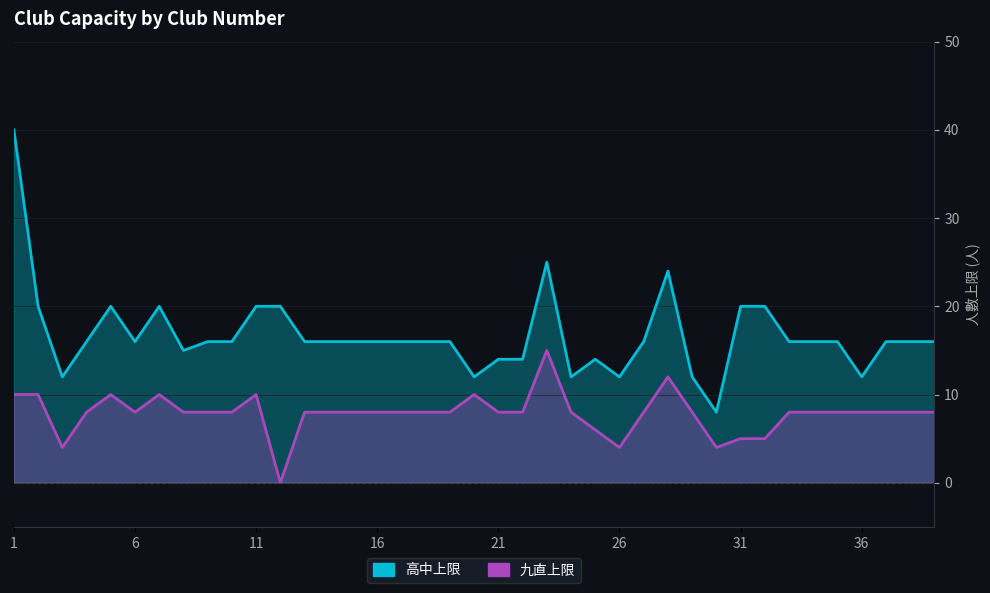

Reading right to left, what are all the values shown in this chart?

高中上限: 39=16	38=16	37=16	36=12	35=16	34=16	33=16	32=20	31=20	30=8	29=12	28=24	27=16	26=12	25=14	24=12	23=25	22=14	21=14	20=12	19=16	18=16	17=16	16=16	15=16	14=16	13=16	12=20	11=20	10=16	9=16	8=15	7=20	6=16	5=20	4=16	3=12	2=20	1=40
九直上限: 39=8	38=8	37=8	36=8	35=8	34=8	33=8	32=5	31=5	30=4	29=8	28=12	27=8	26=4	25=6	24=8	23=15	22=8	21=8	20=10	19=8	18=8	17=8	16=8	15=8	14=8	13=8	12=0	11=10	10=8	9=8	8=8	7=10	6=8	5=10	4=8	3=4	2=10	1=10